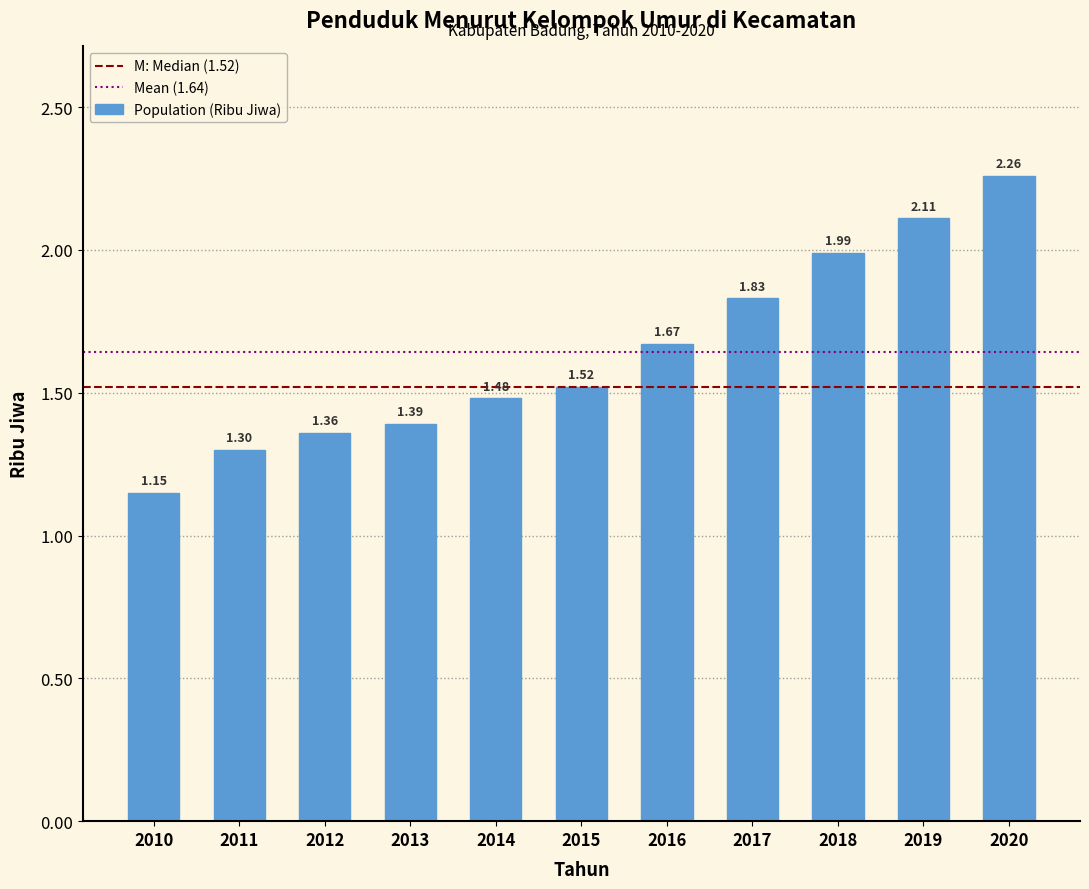

Which has a higher value, 2010 or 2014?

2014